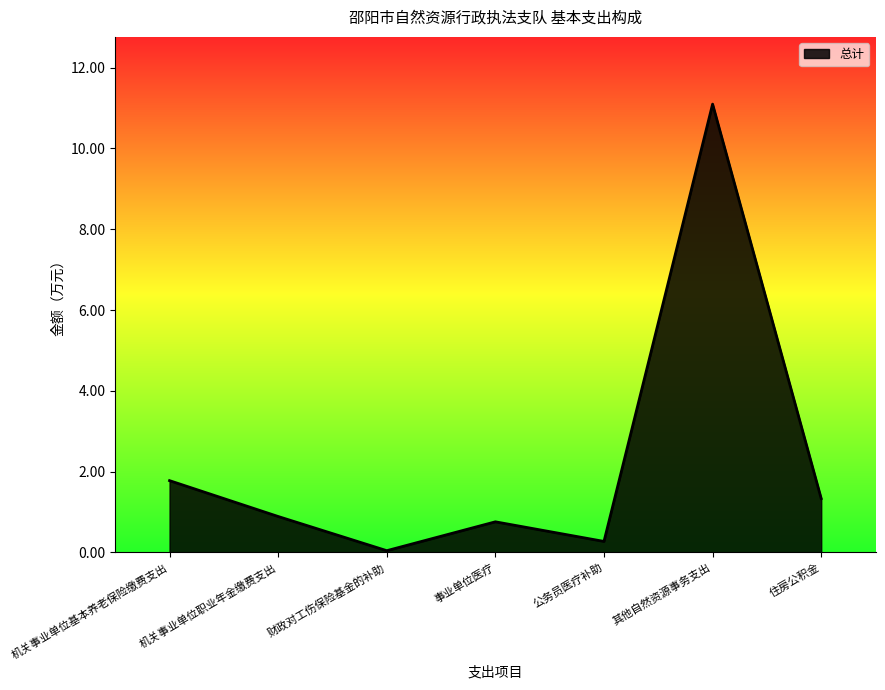

The chart shows a value of 1.3 at 住房公积金. True or false?

True